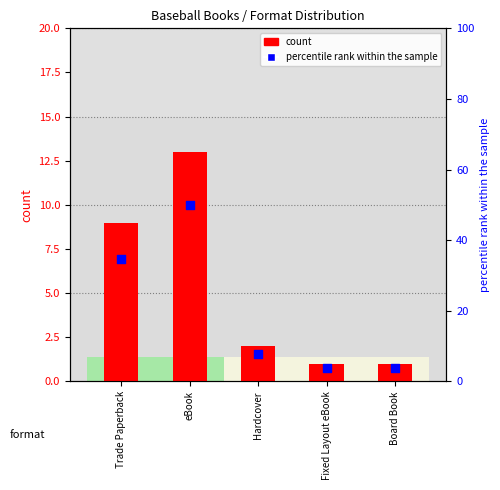

Which series contains the highest Y value?

percentile rank within the sample